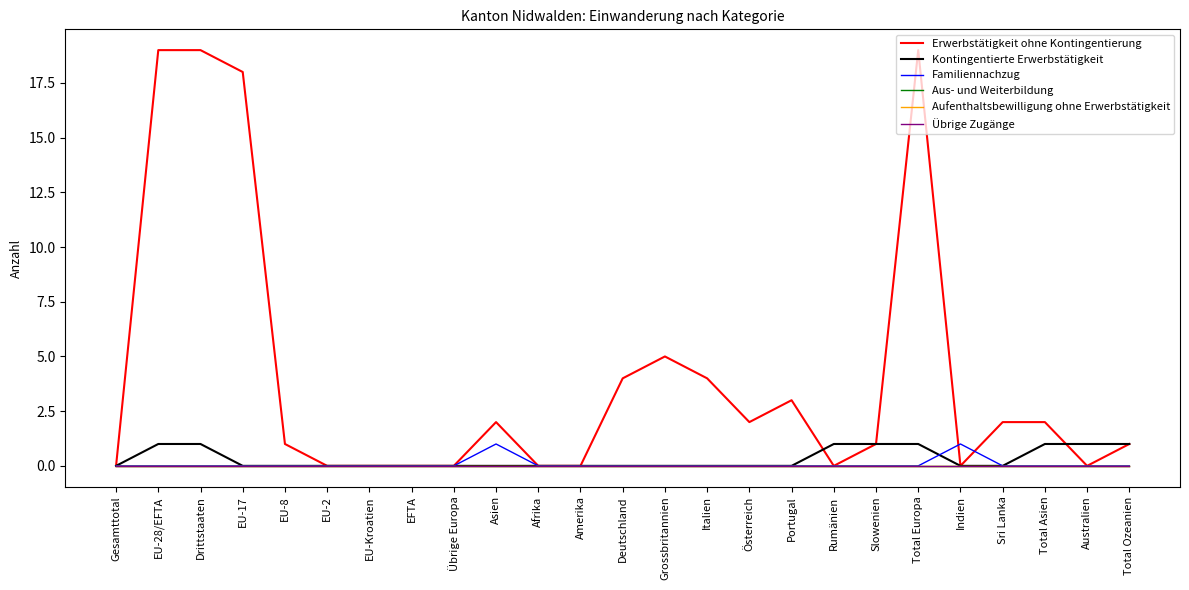

Which series ends up on top after the final intersection of Familiennachzug and Erwerbstätigkeit ohne Kontingentierung?

Erwerbstätigkeit ohne Kontingentierung